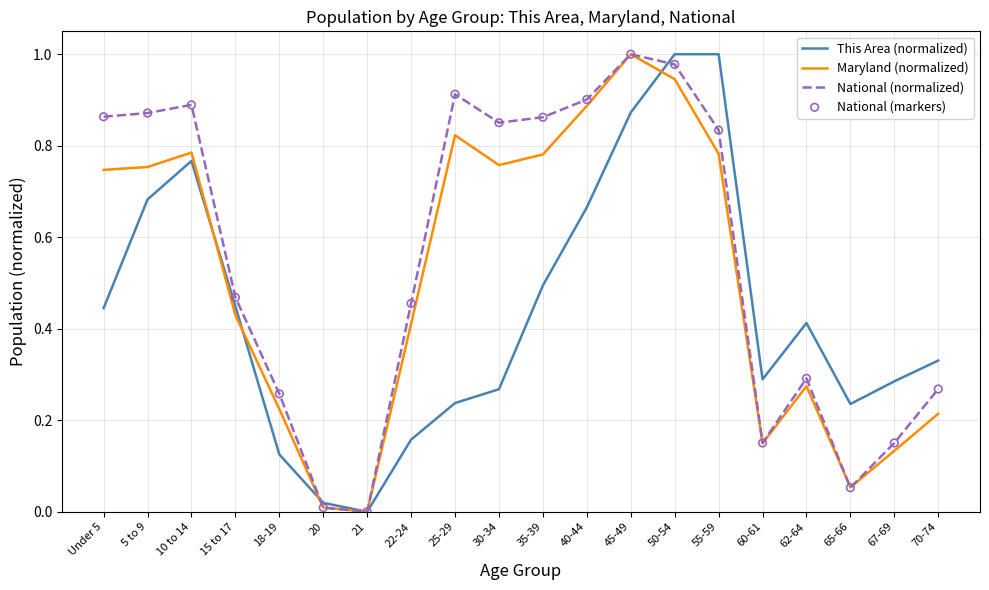

Which series has the largest total across all categories?

National (normalized)